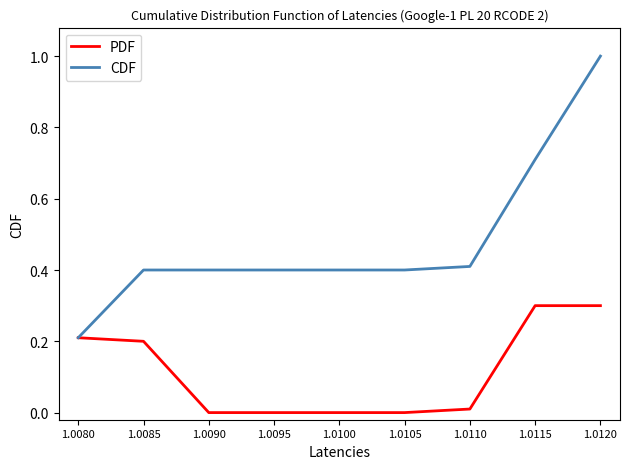

Does the chart have visible grid lines?

No